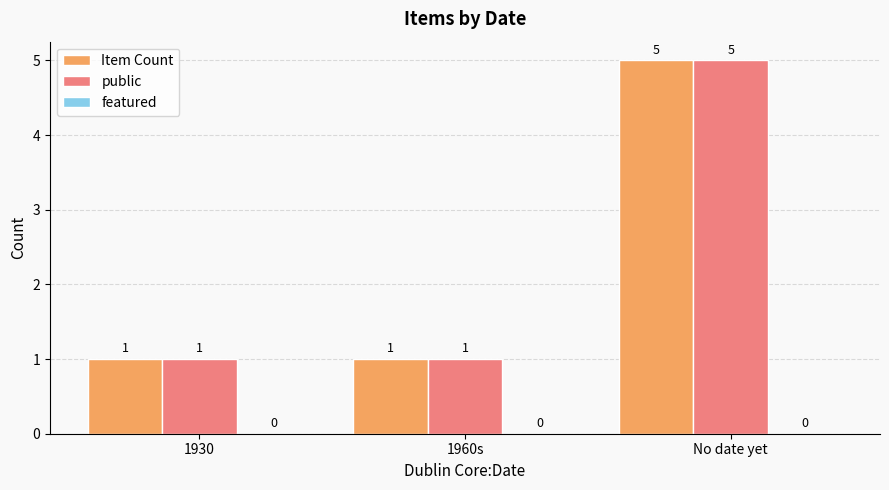

What is the highest value of the Item Count series?

5